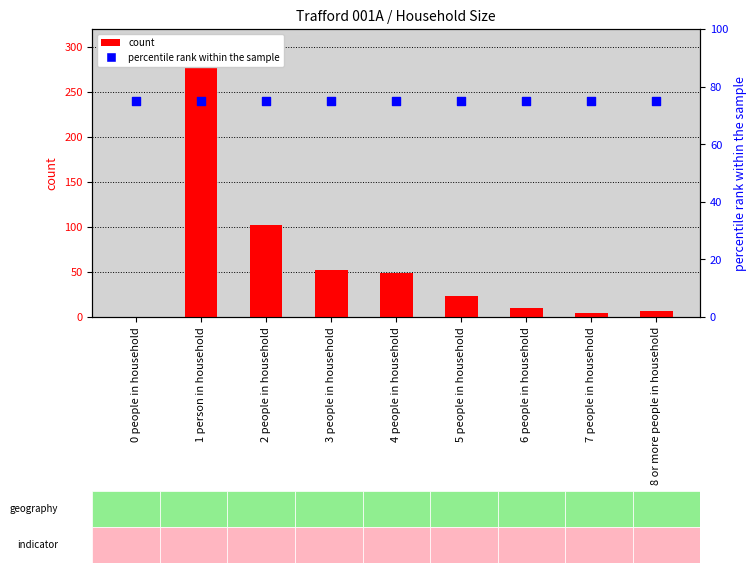

What is the total value across all series at 7 people in household?

80